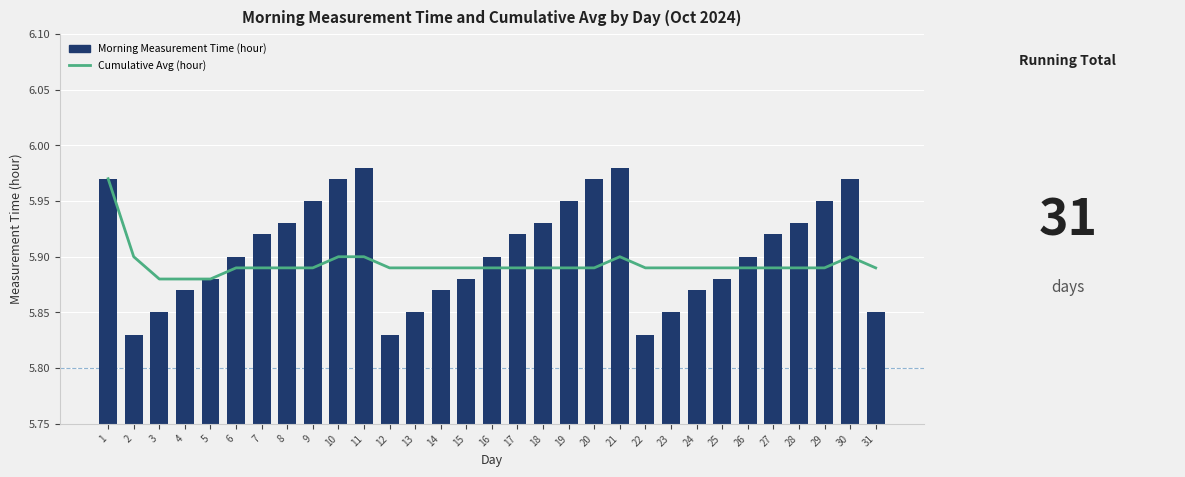

What is the difference between the maximum and second lowest values in the Cumulative Avg (hour) series?

0.1